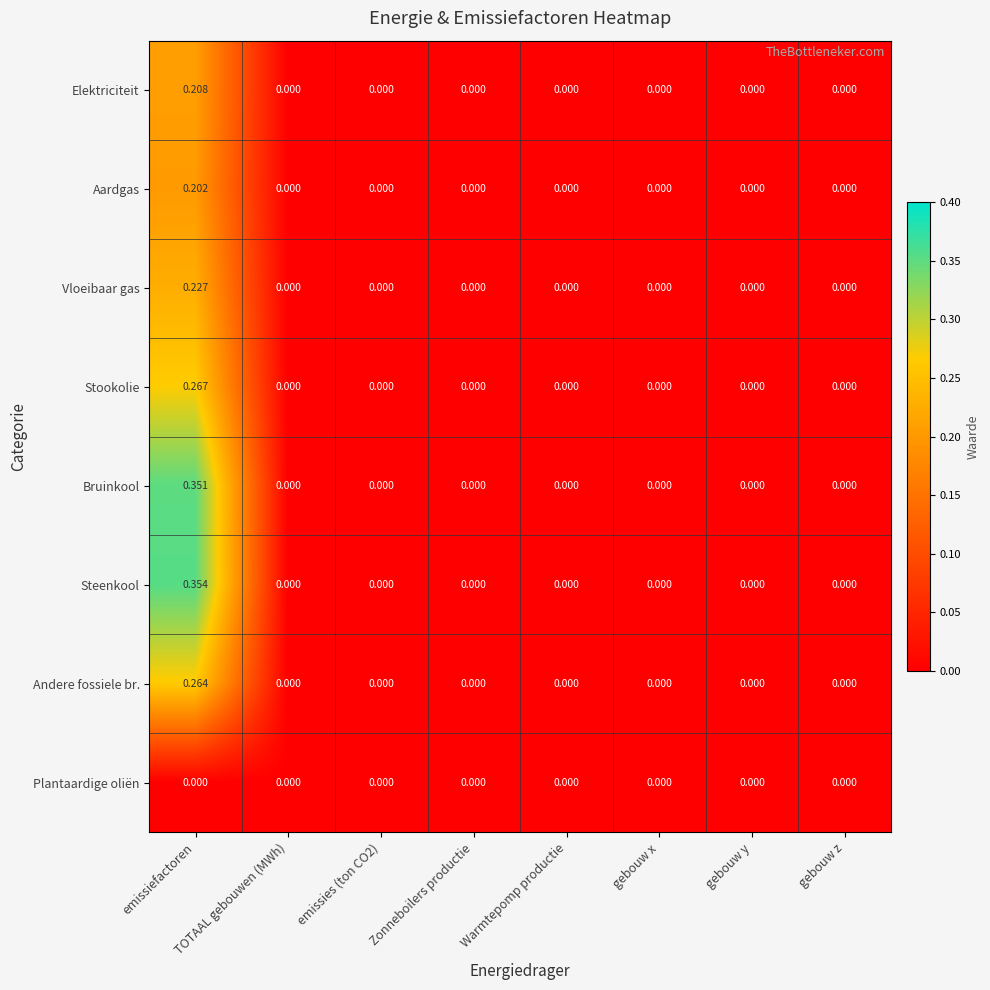

List the series in order of their peak value, lowest first.

Plantaardige oliën, Aardgas, Elektriciteit, Vloeibaar gas, Andere fossiele br., Stookolie, Bruinkool, Steenkool